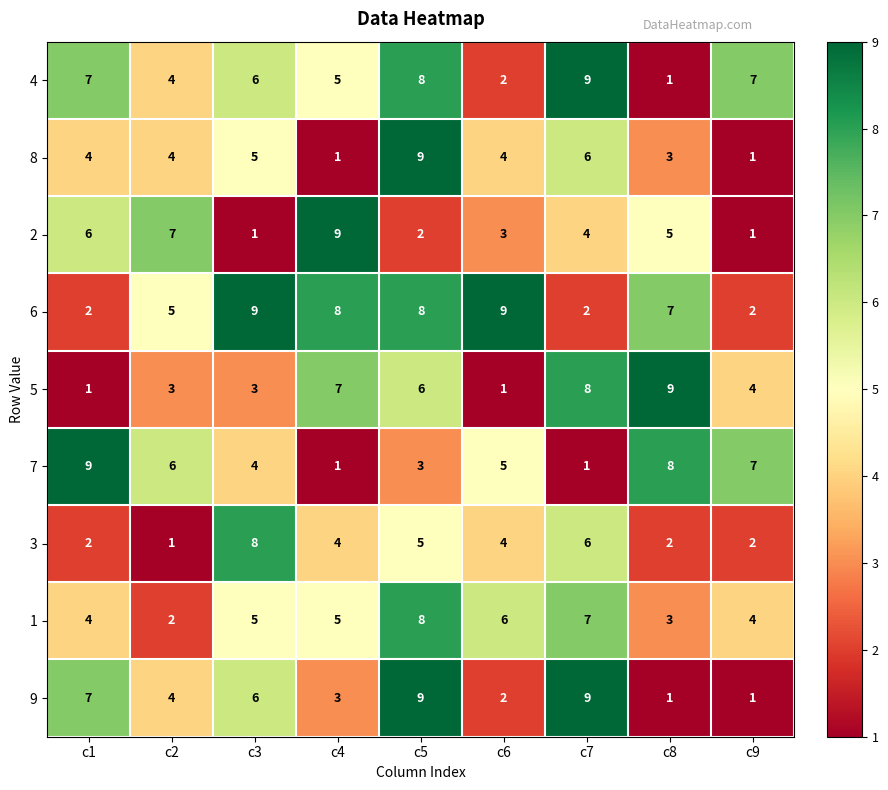

What is the total value across all series at c5?

58